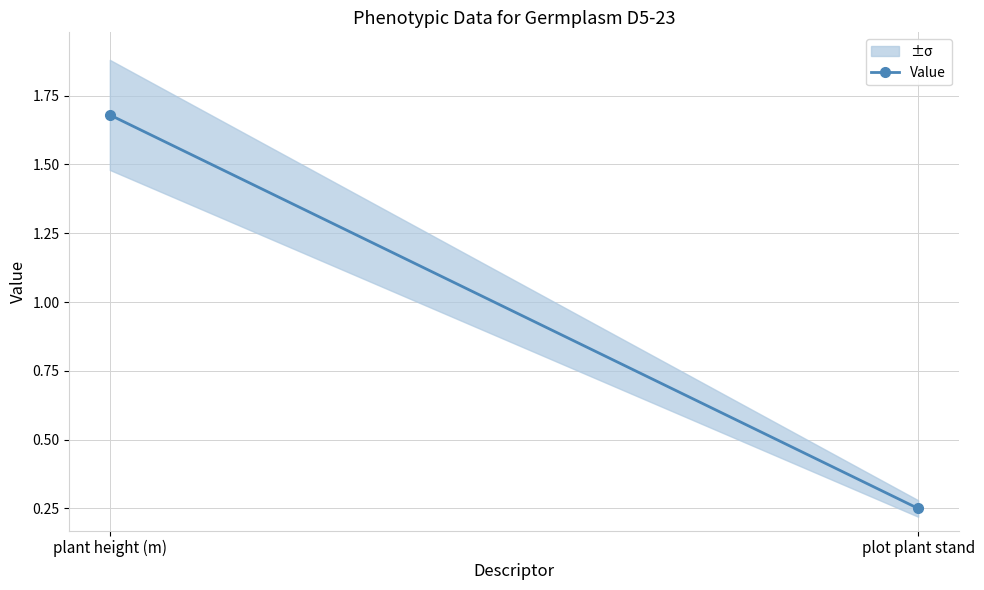

At which category does the chart reach its minimum across all series?

plot plant stand